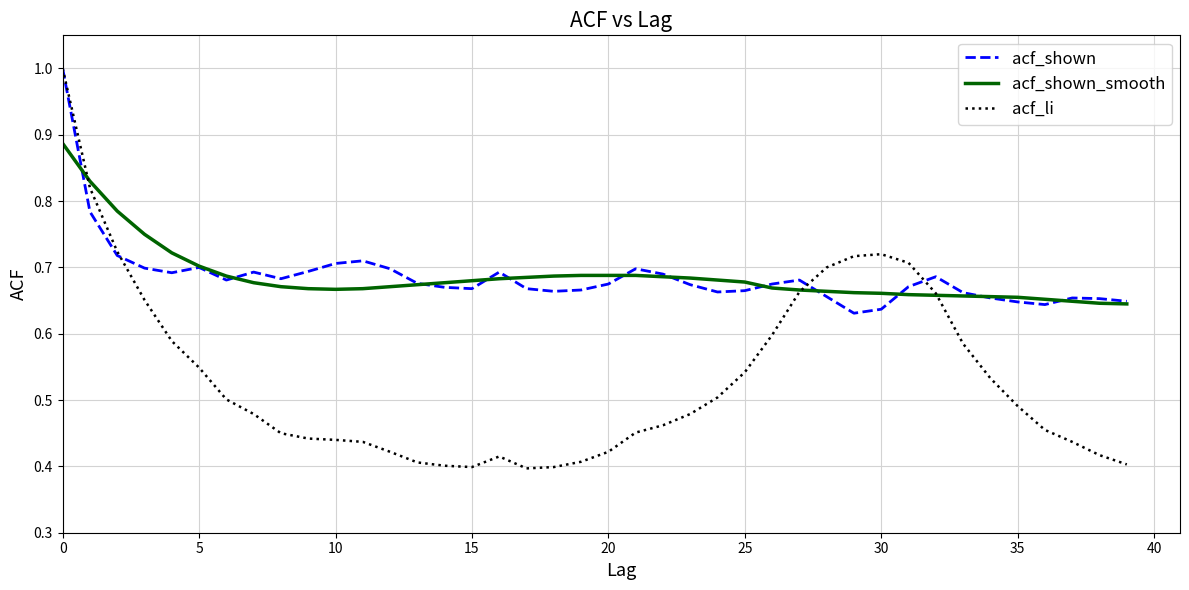

In acf_li, how many points are lower than both neighbors (excluding endpoints)?

2